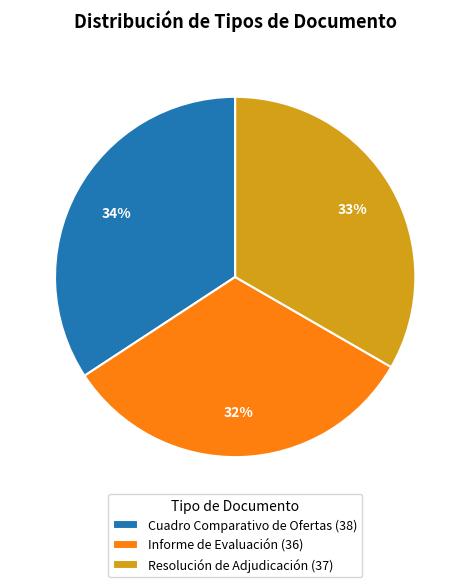

To the nearest percent, what is the difference between the largest and smallest slice percentages?

2%